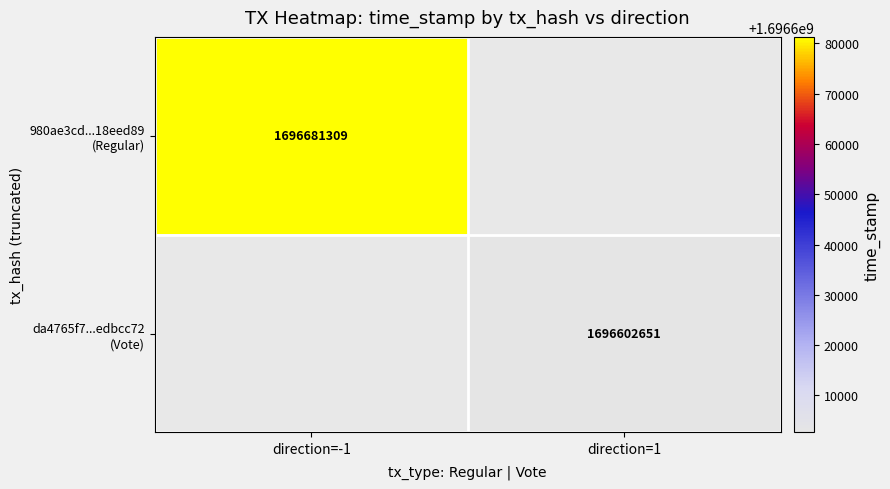

Which category has the highest value across all series?

direction=-1